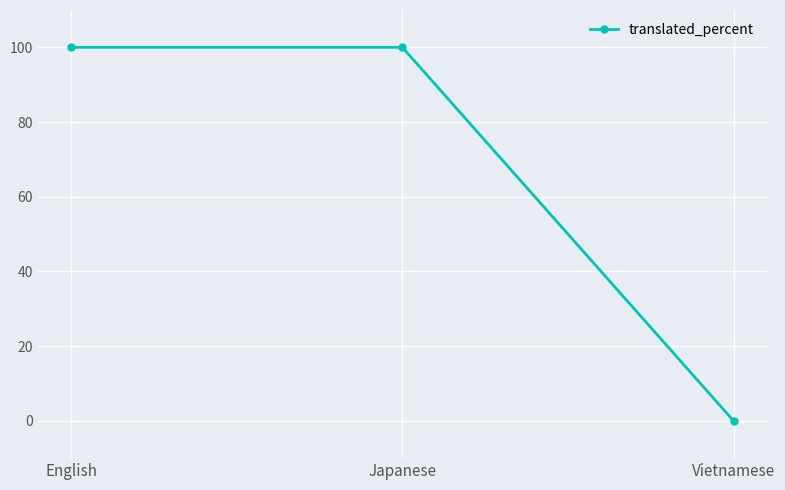

The value at English is 146. True or false?

False